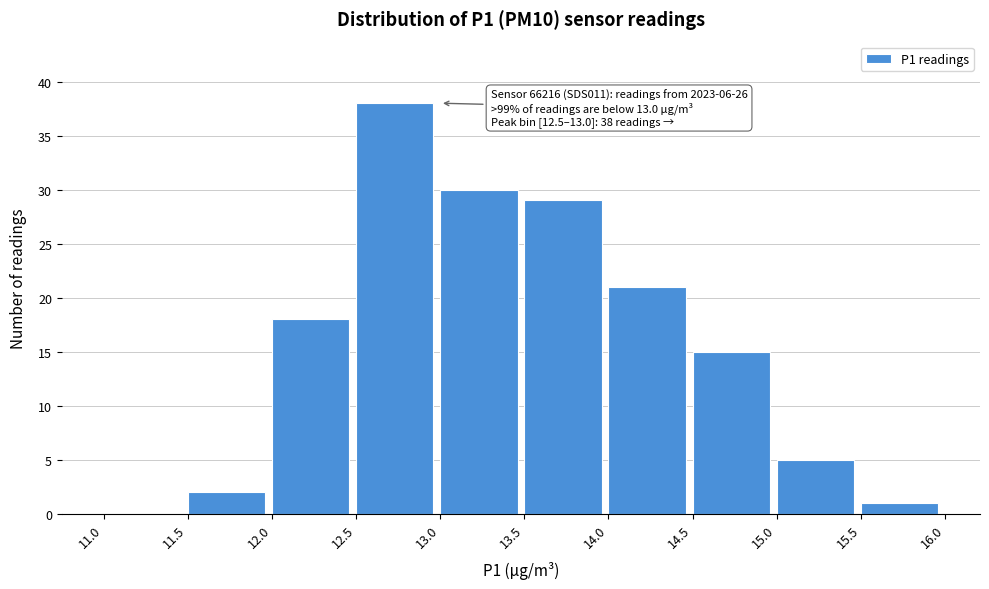

Which range on the x-axis has the tallest bar?

12.5 to 13.0